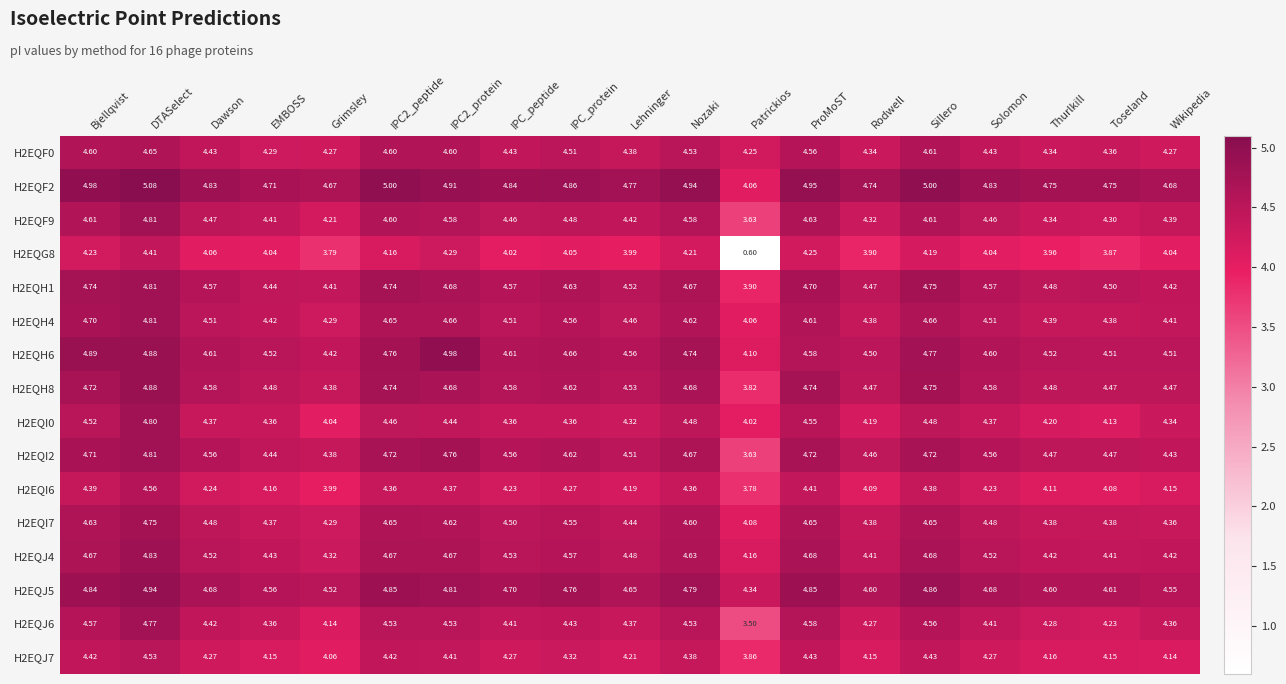

At which category is the sum across all series the highest?

DTASelect